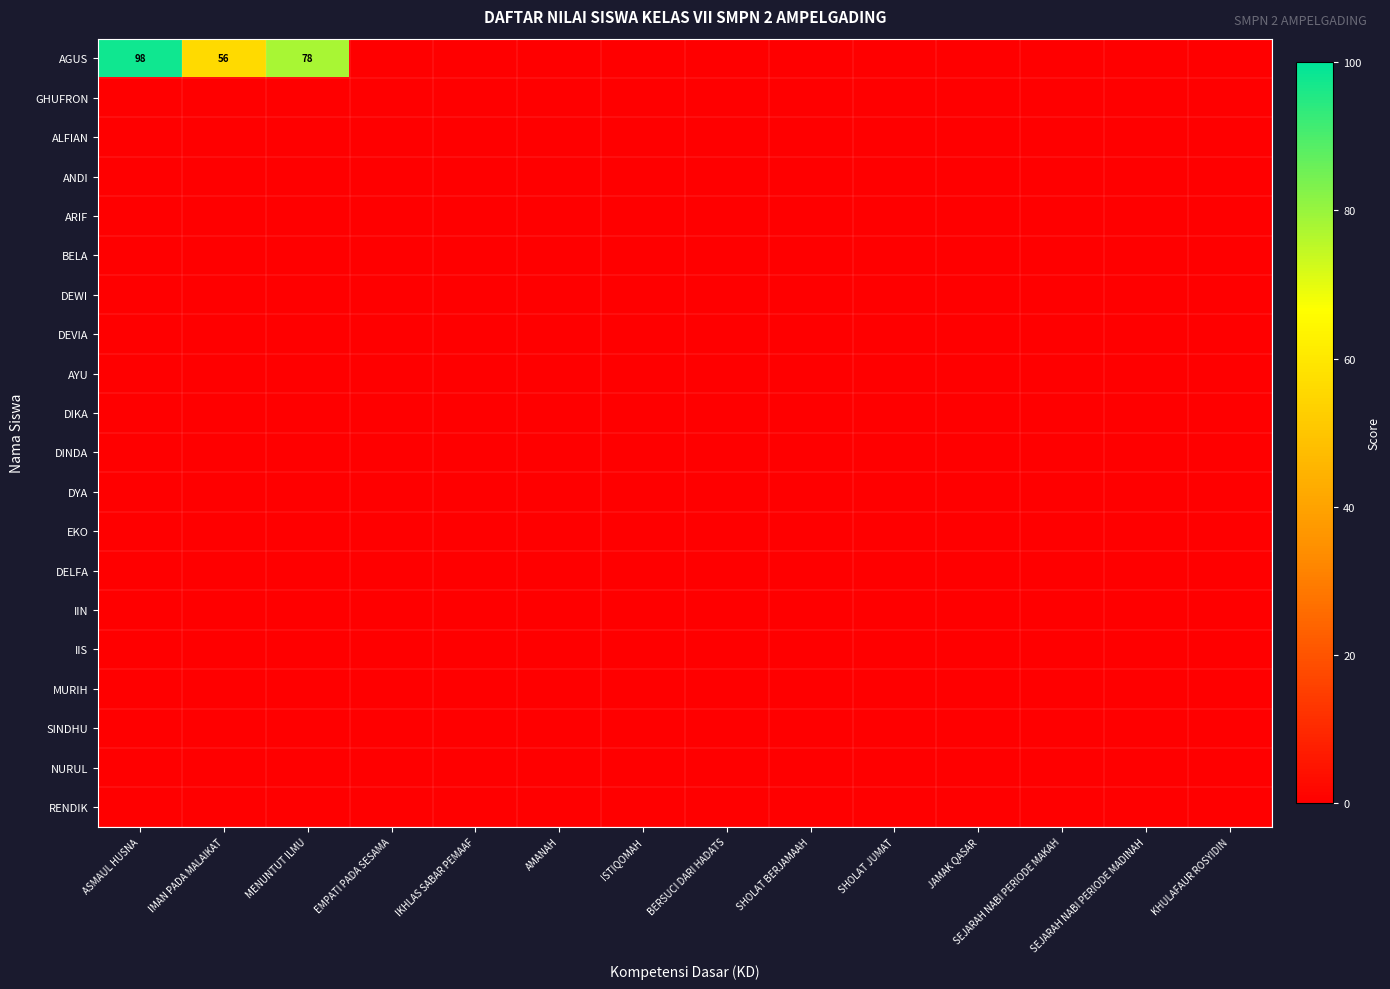

Between EMPATI PADA SESAMA and AMANAH, which series saw the biggest shift?

AGUS